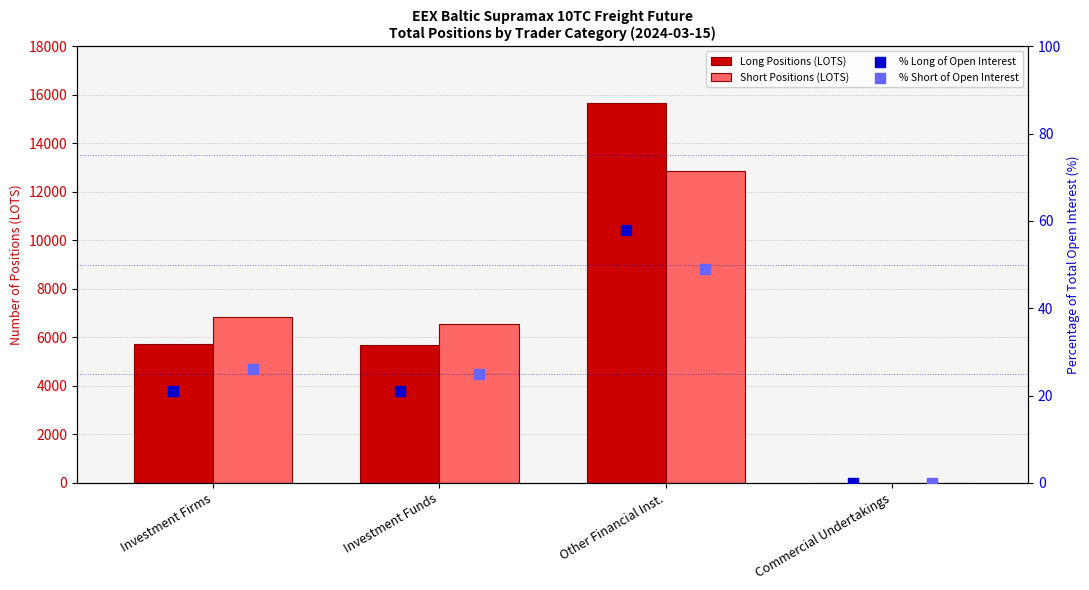

Which series contains the highest Y value?

Long Positions (LOTS)